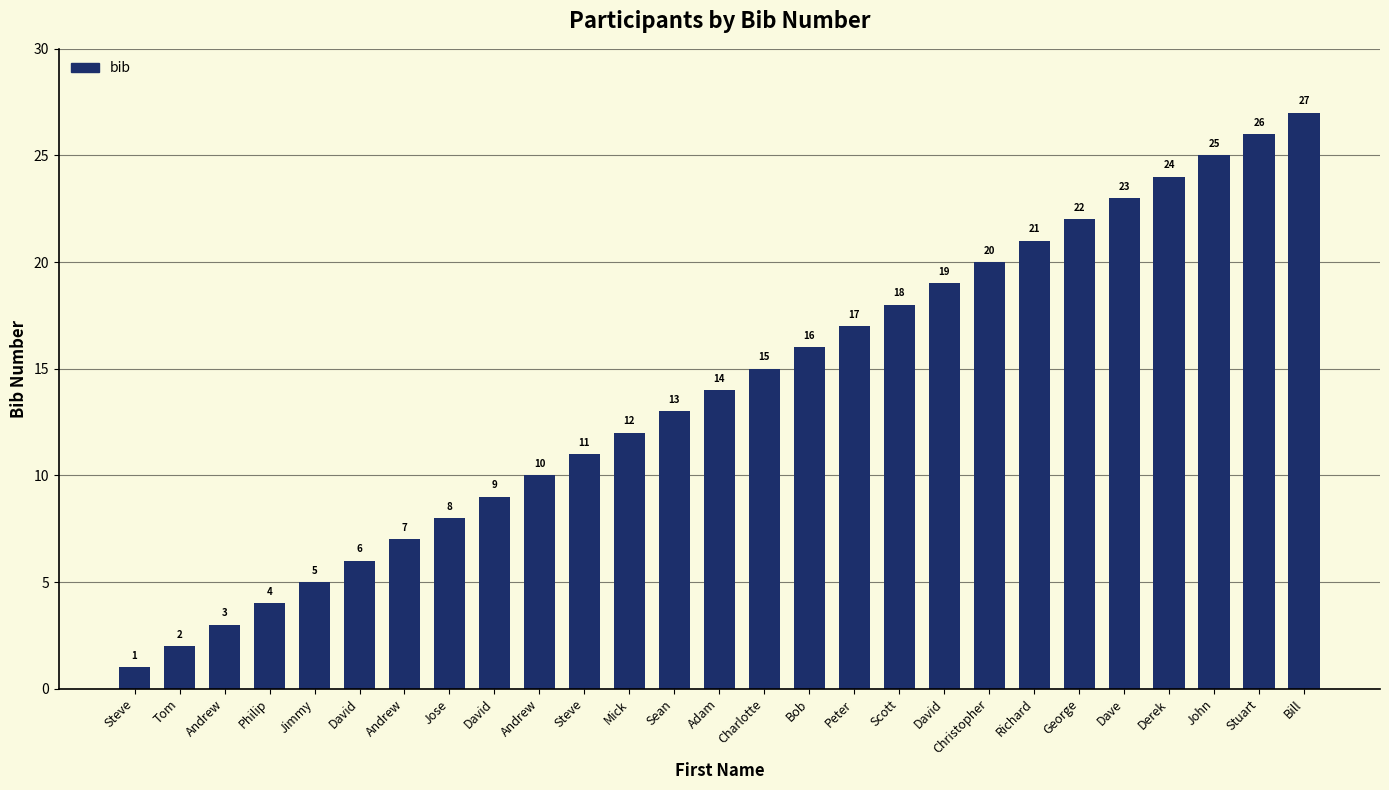

How many categories are shown in the chart?

27